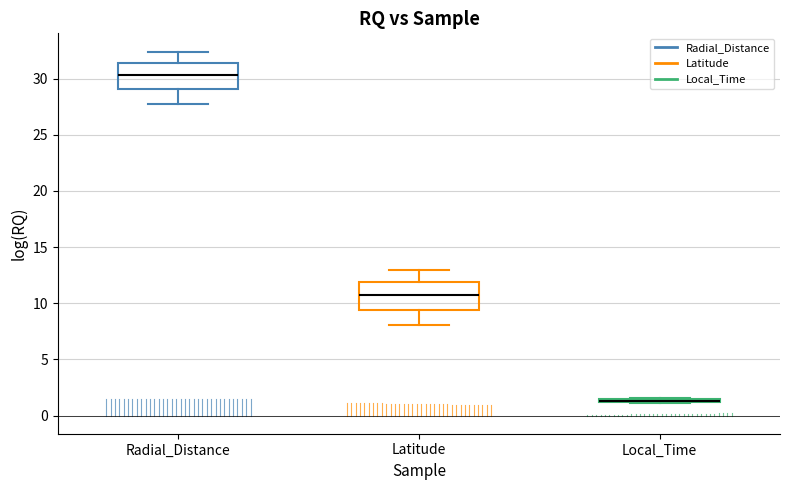

Where is the lower edge of the box for Radial_Distance on the y-axis? The values are not printed on the chart, so give them approximately, as read against the axis.

29.0